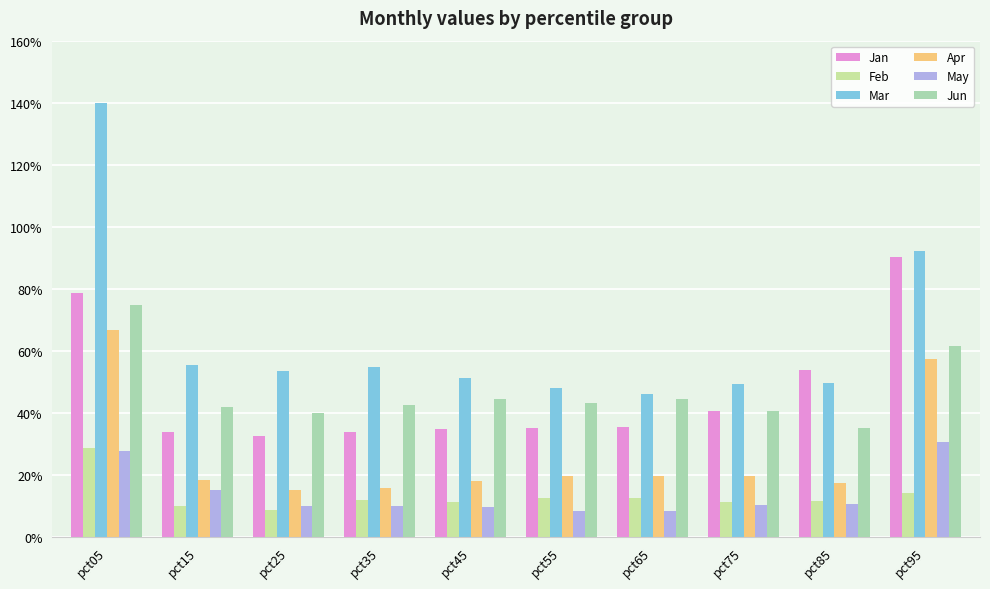

What are all the series names shown in the legend?

Jan, Feb, Mar, Apr, May, Jun